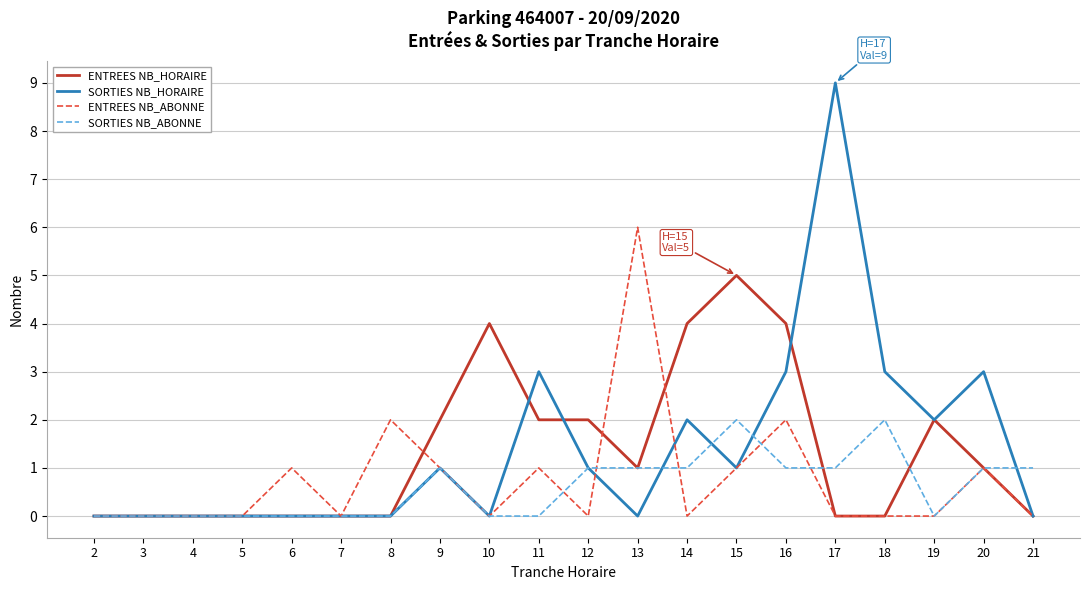

What are all the series names shown in the legend?

ENTREES NB_HORAIRE, SORTIES NB_HORAIRE, ENTREES NB_ABONNE, SORTIES NB_ABONNE